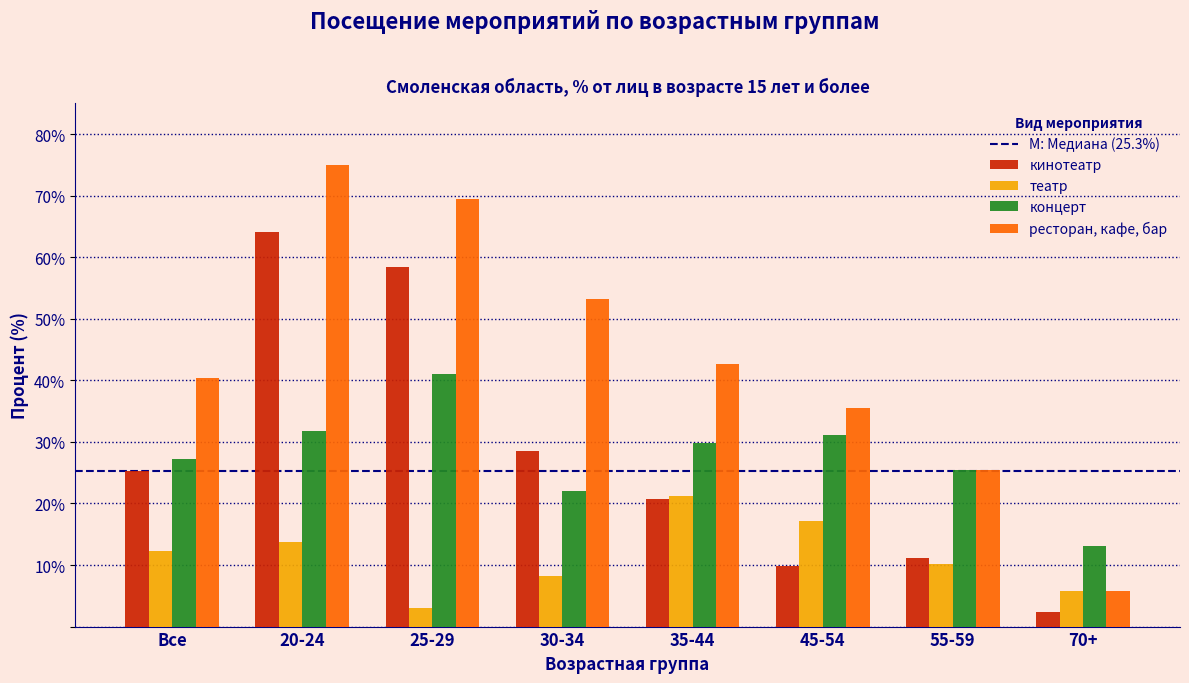

What is the lowest value of the концерт series?

13.2